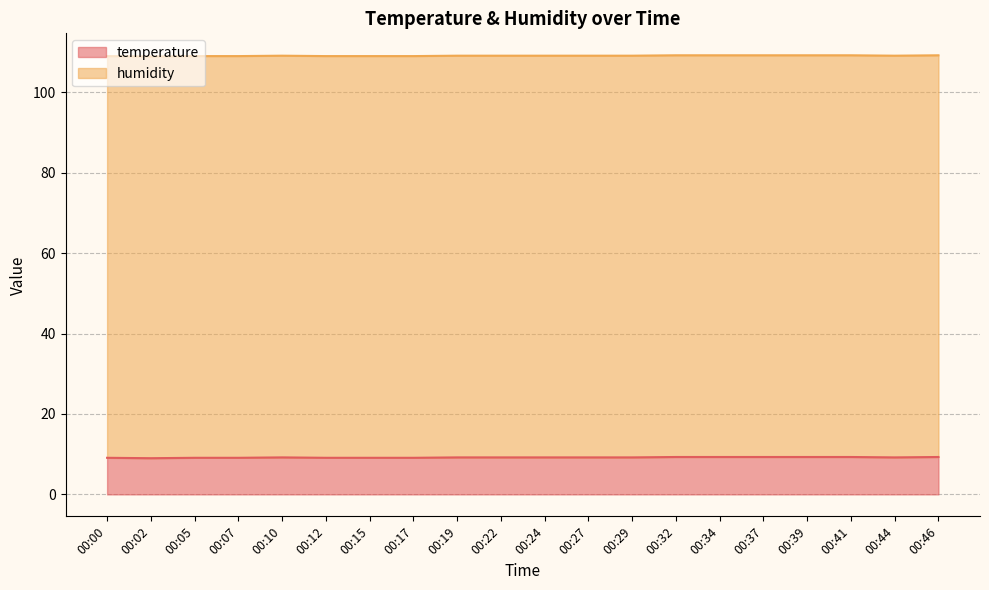

What is the highest value of the temperature series?

9.3